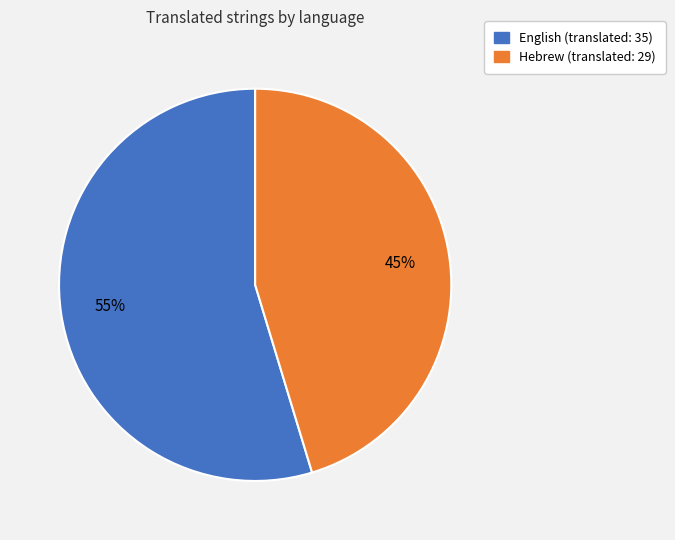

The Hebrew slice represents 56% of the pie. True or false?

False